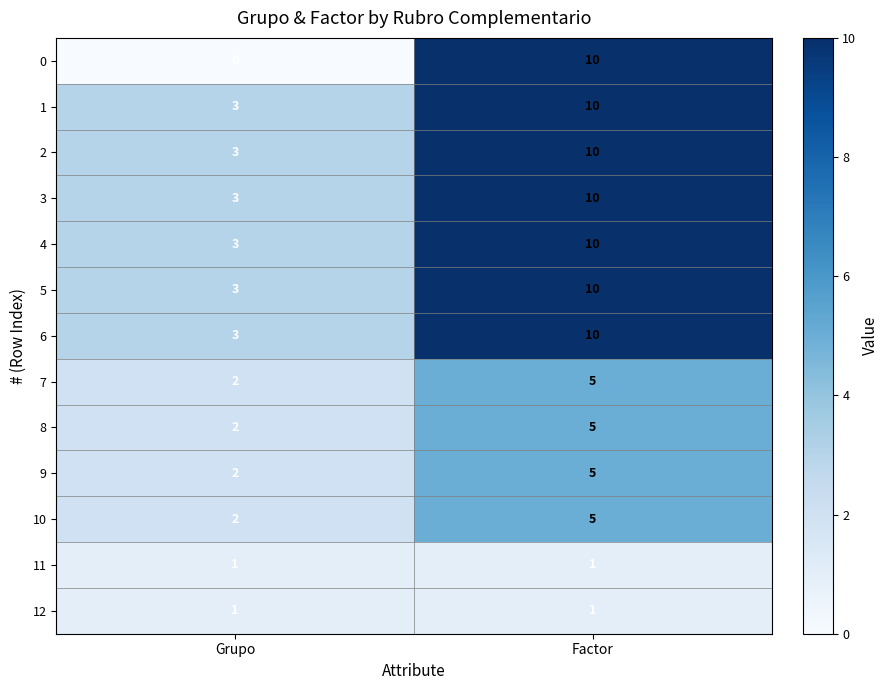

Is the value of 2 at Factor greater than the value of 9 at Factor?

Yes